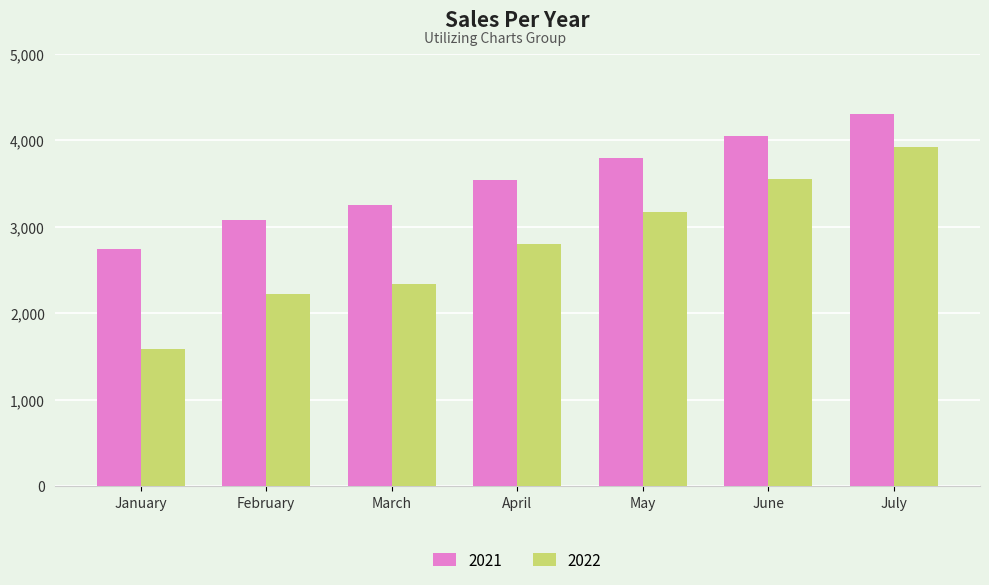

List the series in order of their peak value, lowest first.

2022, 2021